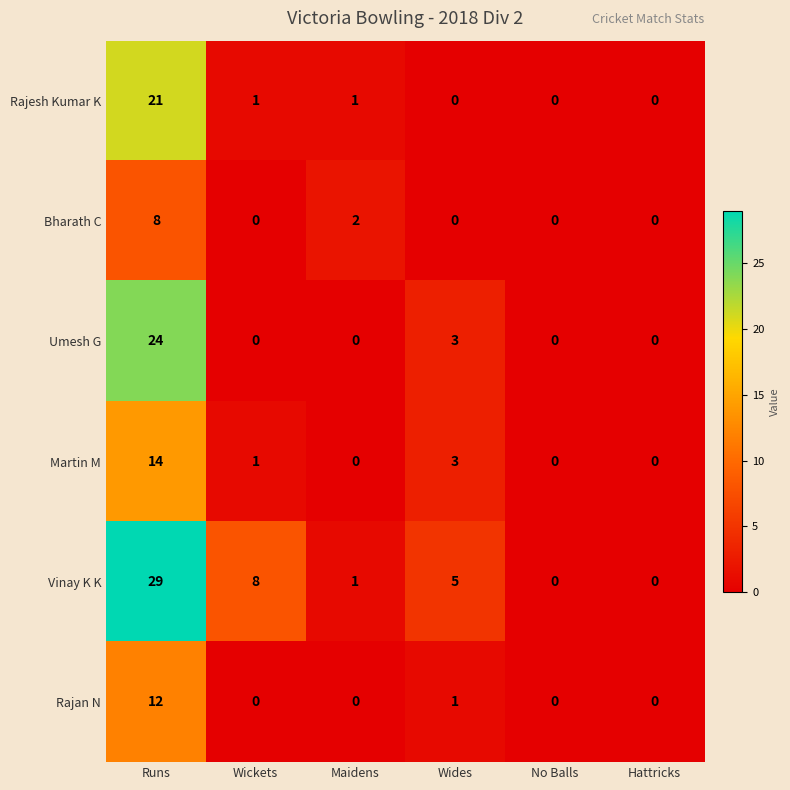

Which series has the largest total across all categories?

Vinay K K